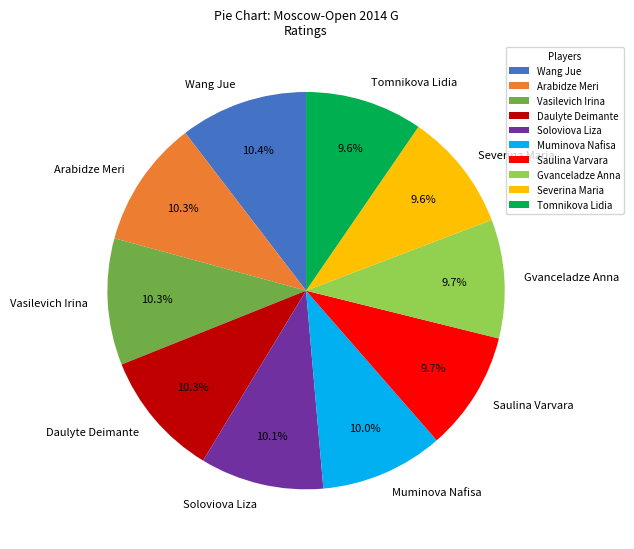

What percentage is the Soloviova Liza slice, to the nearest percent?

10%